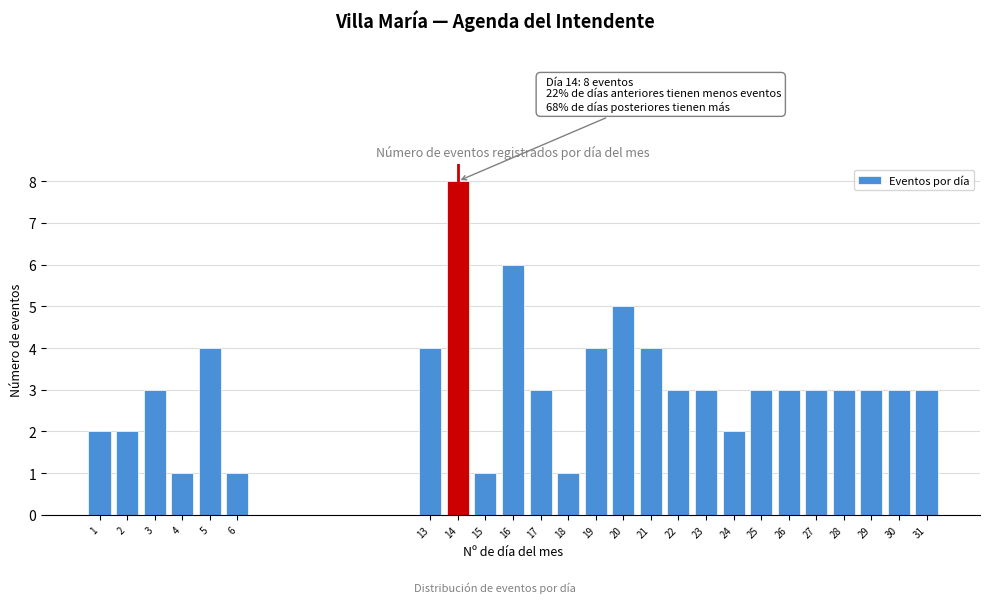

Reading right to left, what are all the values shown in this chart?

31=3	30=3	29=3	28=3	27=3	26=3	25=3	24=2	23=3	22=3	21=4	20=5	19=4	18=1	17=3	16=6	15=1	14=8	13=4	6=1	5=4	4=1	3=3	2=2	1=2